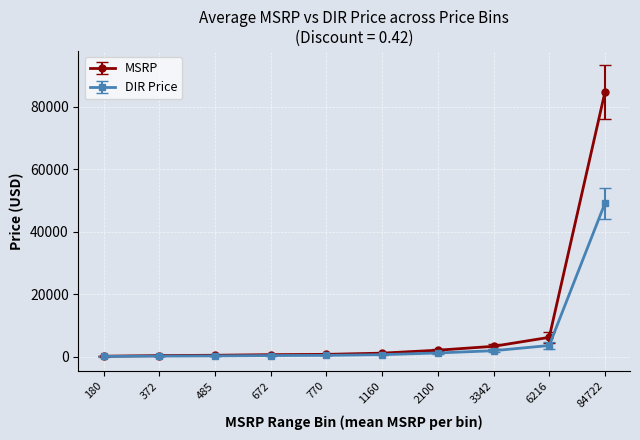

Which series has the widest spread of values?

MSRP